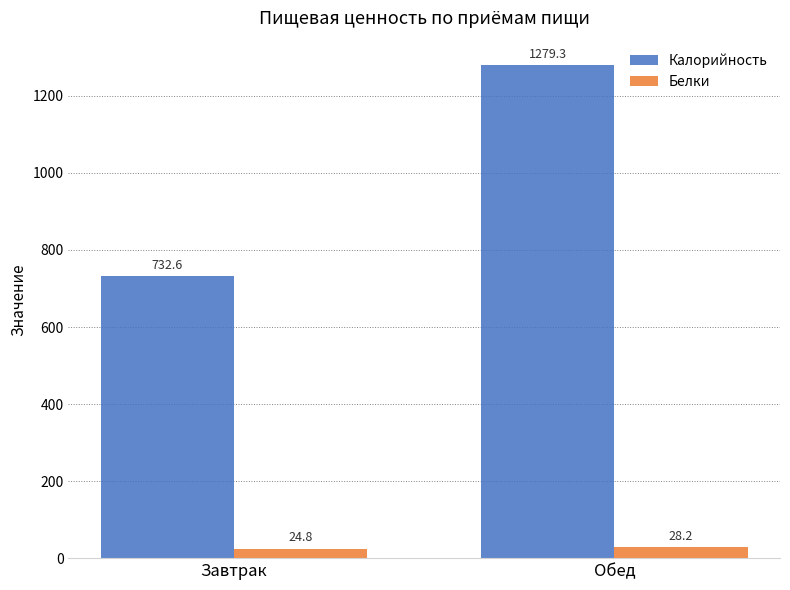

Rank the series by their maximum value, from highest to lowest.

Калорийность, Белки